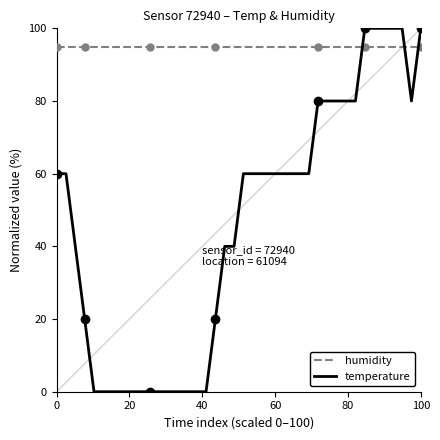

Is it true that temperature equals 93.4 at 0?

False